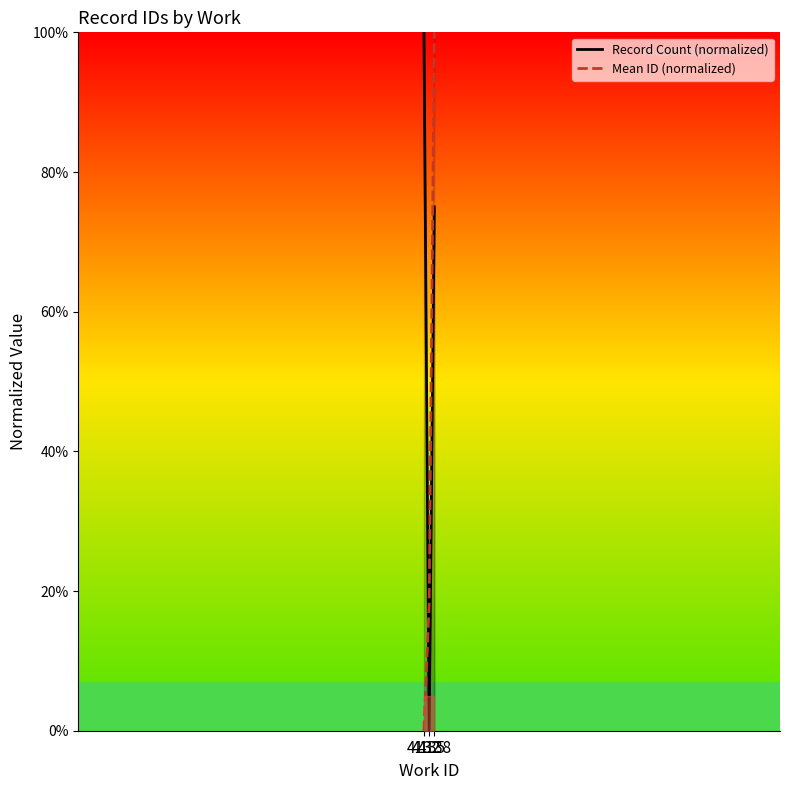

What is the difference between the highest and lowest values at 4138?

25.0